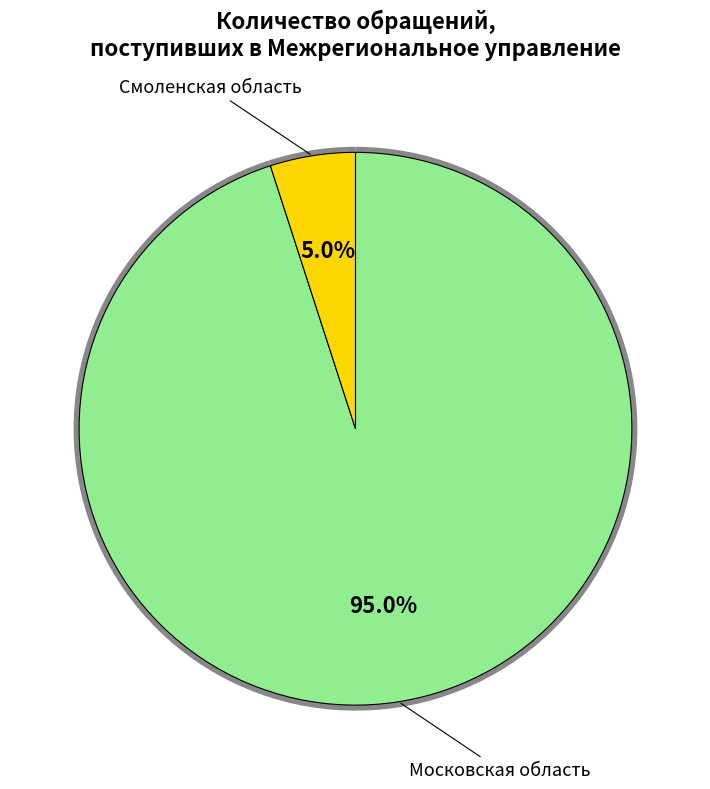

What is the total percentage of Смоленская область and Московская область?

100.0%